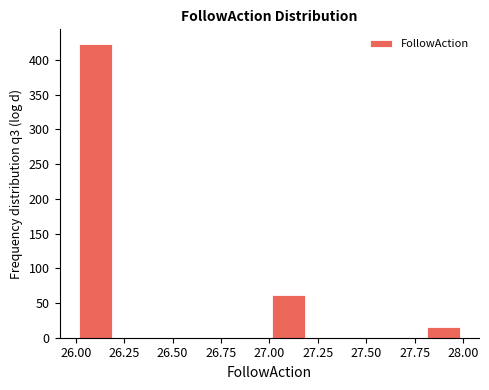

What is the height of the bar covering 27.0 to 27.2 on the x-axis? The values are not printed on the chart, so give them approximately, as read against the axis.

60